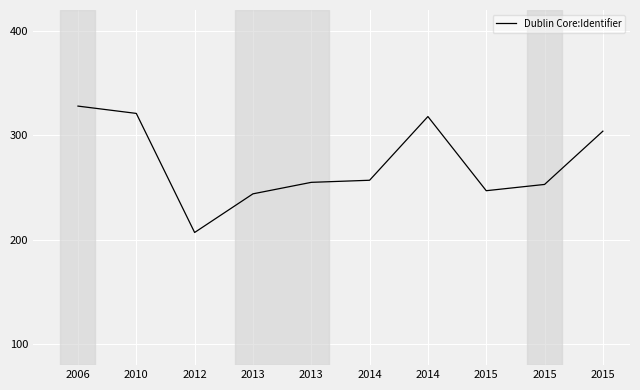

Where does the data first go above 257?

2006